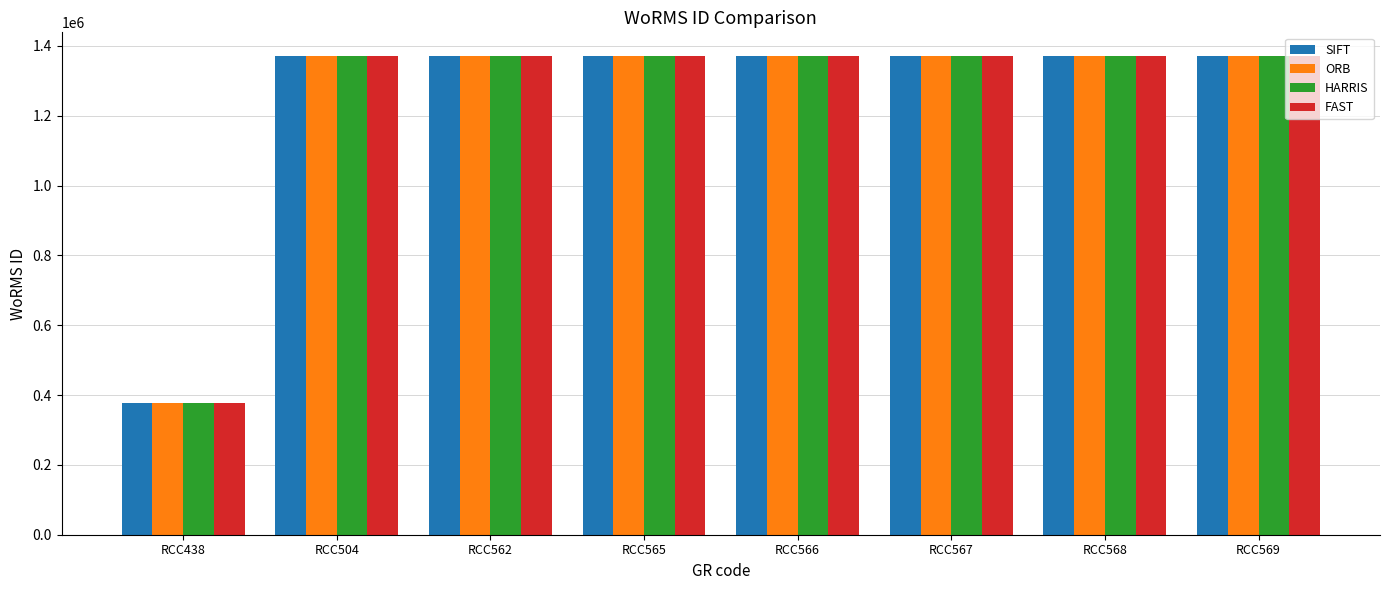

Are the bars grouped side by side (vs. stacked)?

Yes